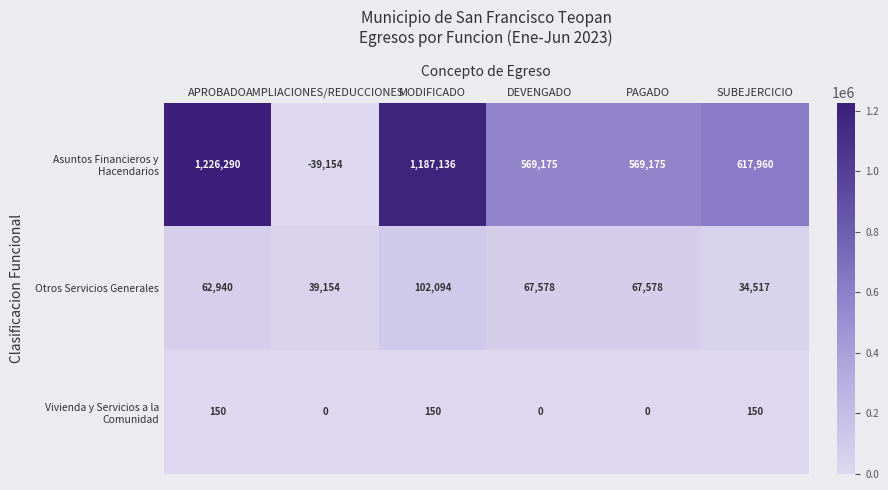

What is the total value across all series at MODIFICADO?

1289380